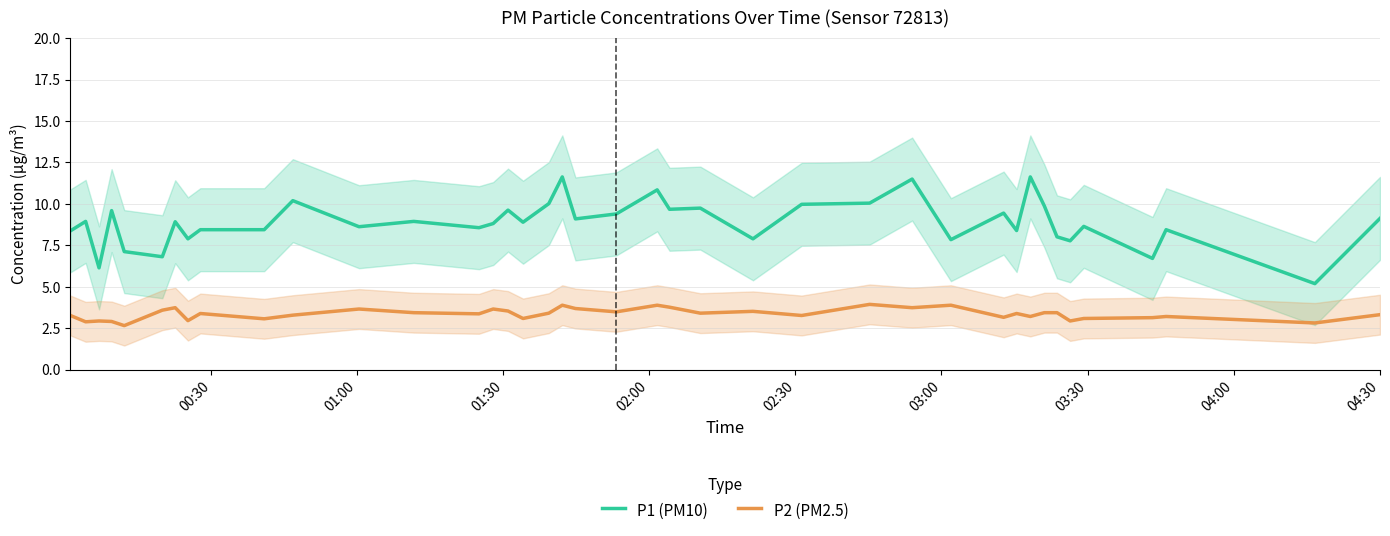

Does the chart have visible grid lines?

Yes